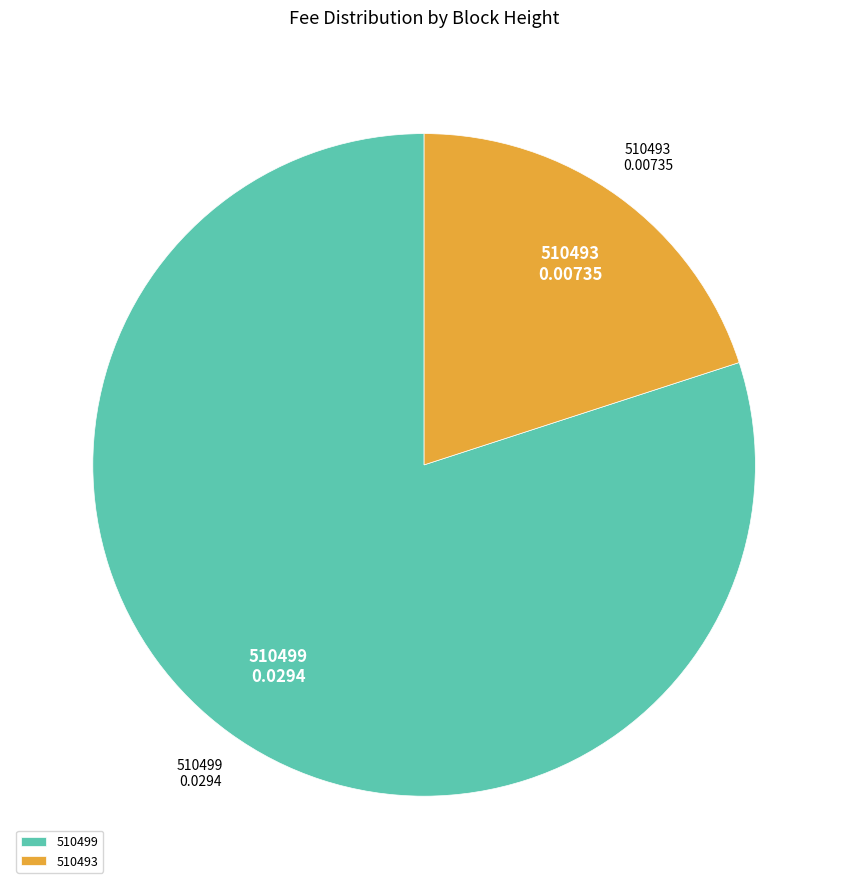

Rank the categories by value from highest to lowest.

510499, 510493